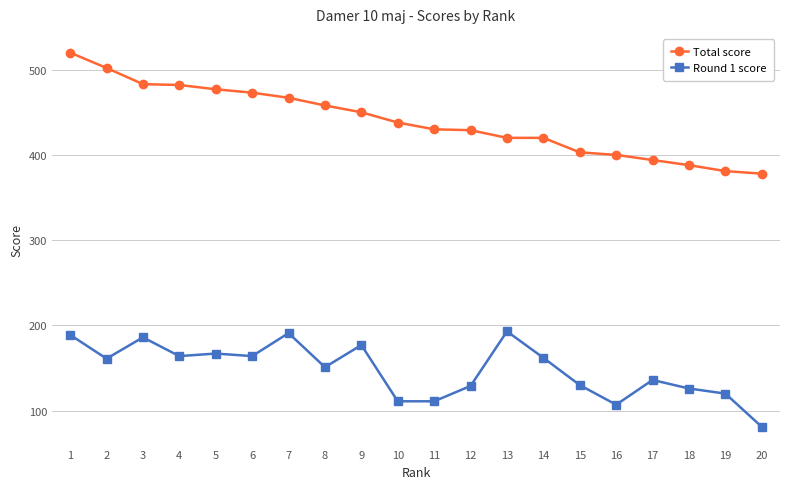

Is the value of Round 1 score at 3 greater than the value of Total score at 12?

No